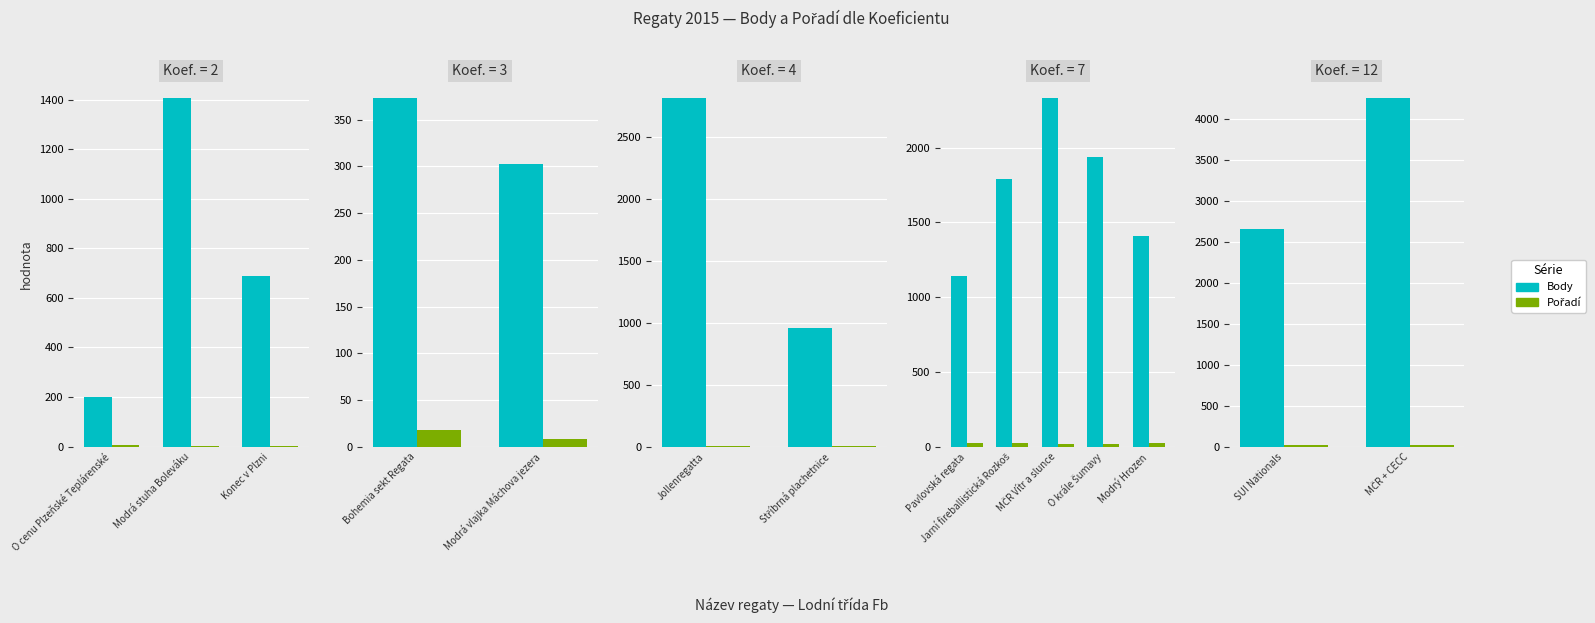

Which series has the largest total across all categories?

Body